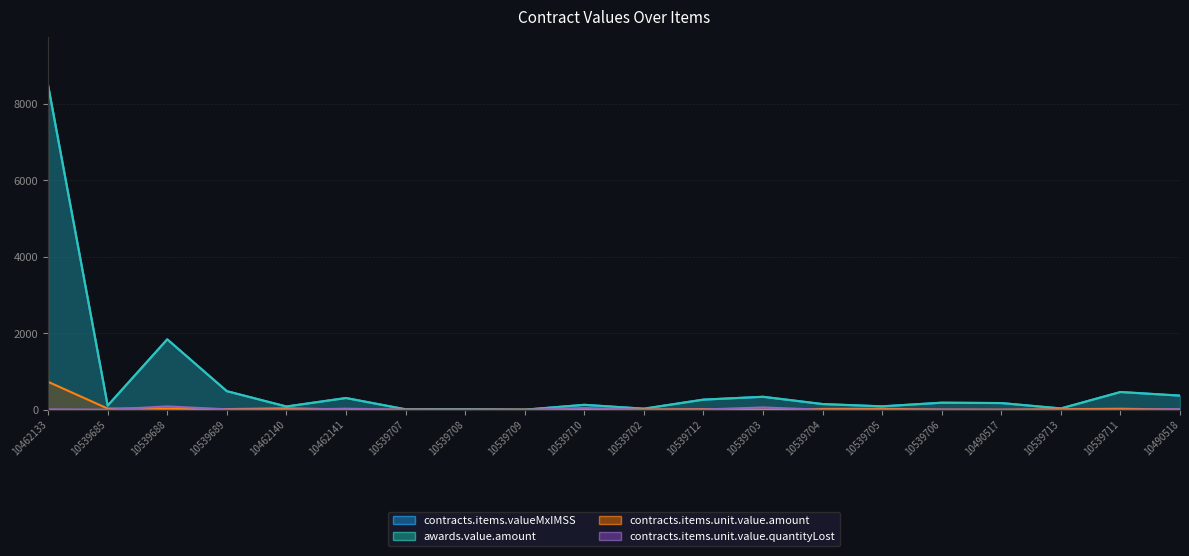

What is the total value across all series at 10539705?

206.6